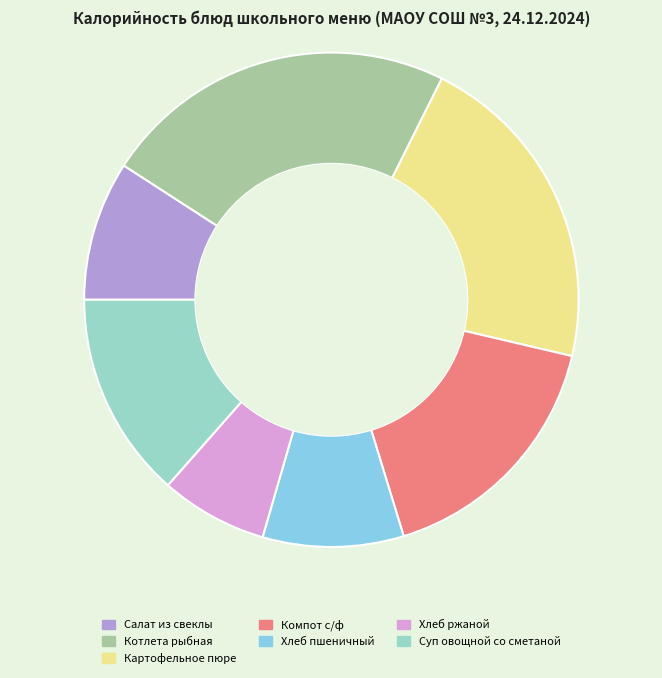

Is the sum of Компот с/ф and Хлеб пшеничный greater than half?

No